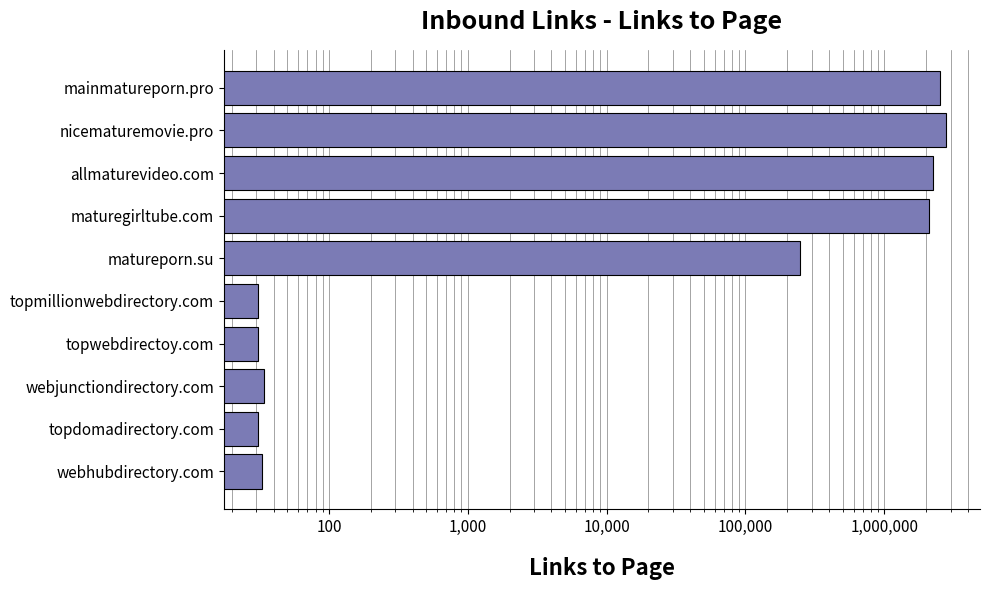

The value at matureporn.su is 60980. True or false?

False